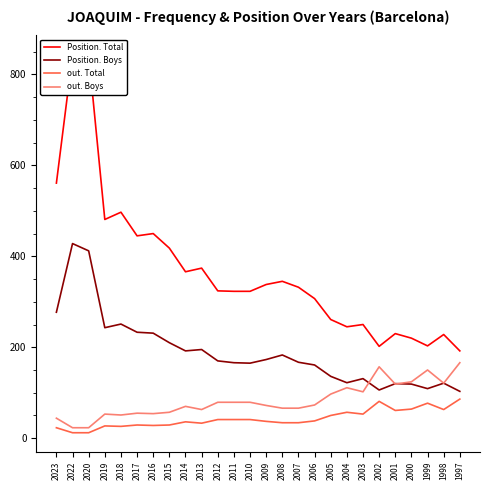

Reading right to left, extract all data points from this chart.

Position. Total: 192	228	203	220	230	202	250	245	261	307	332	345	338	323	323	324	374	366	418	450	445	497	481	844	843	561
Position. Boys: 103	121	109	119	120	106	131	122	136	161	167	183	173	165	166	170	195	192	210	231	233	251	243	412	428	277
out. Total: 86	63	77	64	61	81	53	57	50	38	34	34	37	41	41	41	33	36	29	28	29	26	27	12	12	23
out. Boys: 166	121	150	124	119	157	102	111	97	73	66	66	72	79	79	79	63	70	57	54	55	51	53	23	23	44